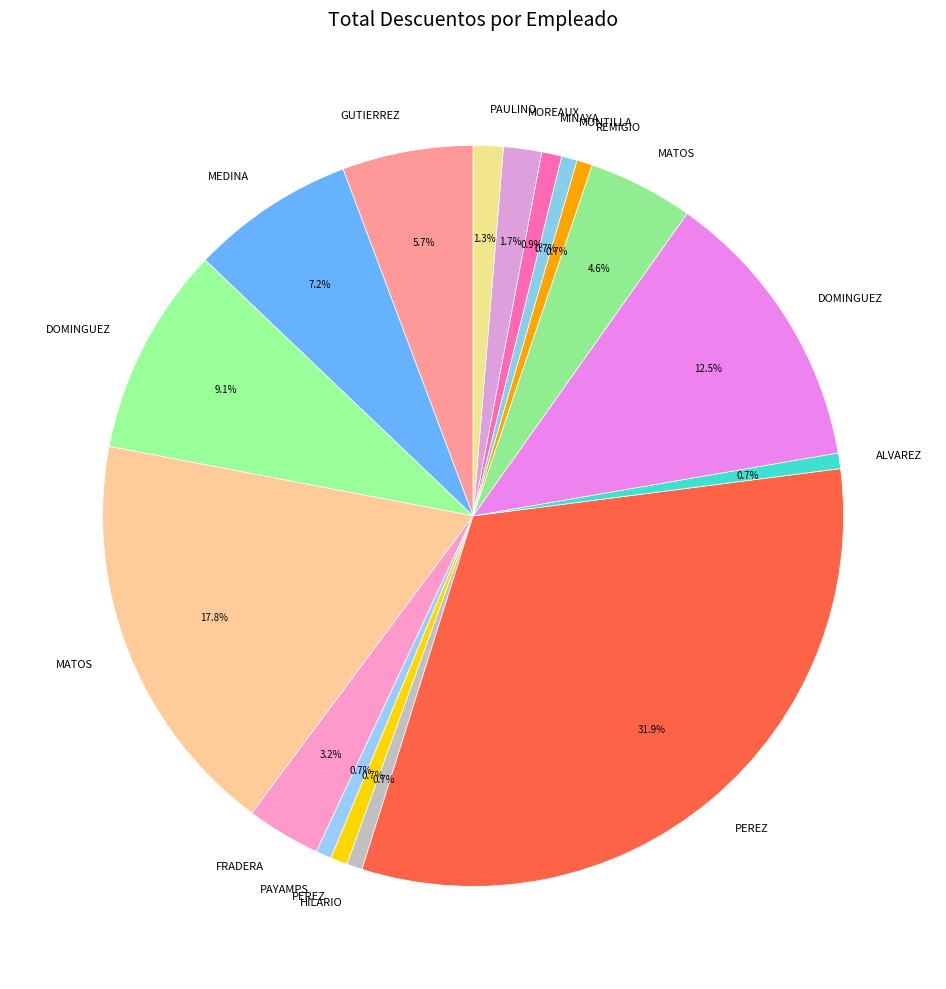

How many slices are in this pie chart?

17